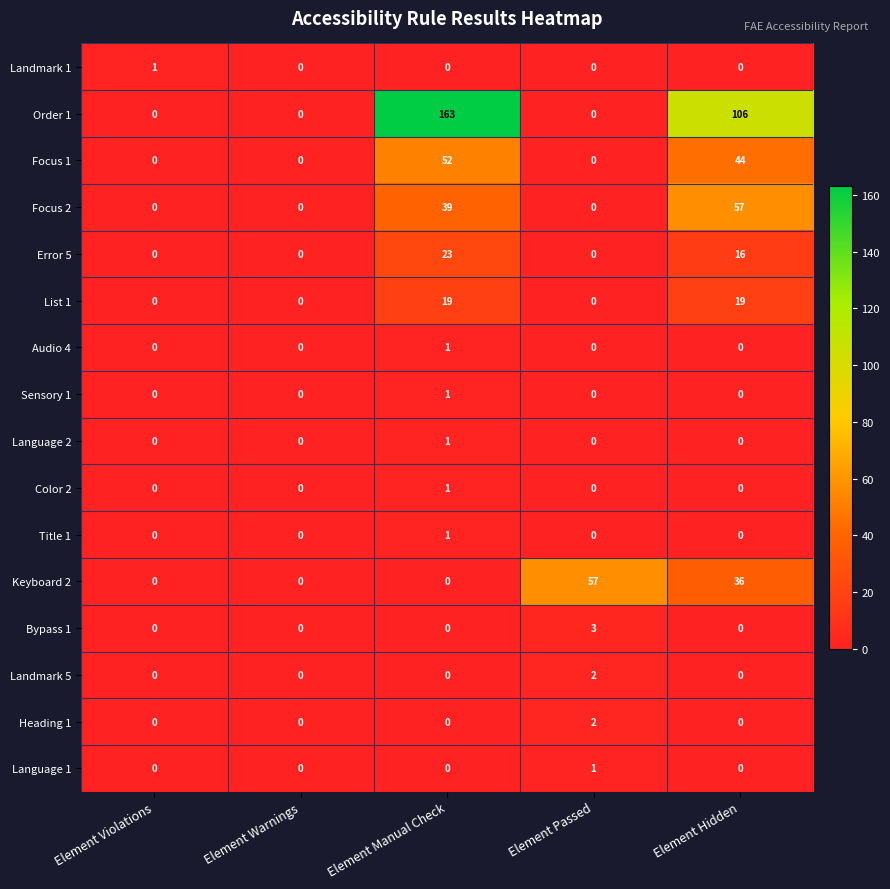

True or false: Bypass 1 has a value of -2 at Element Hidden.

False